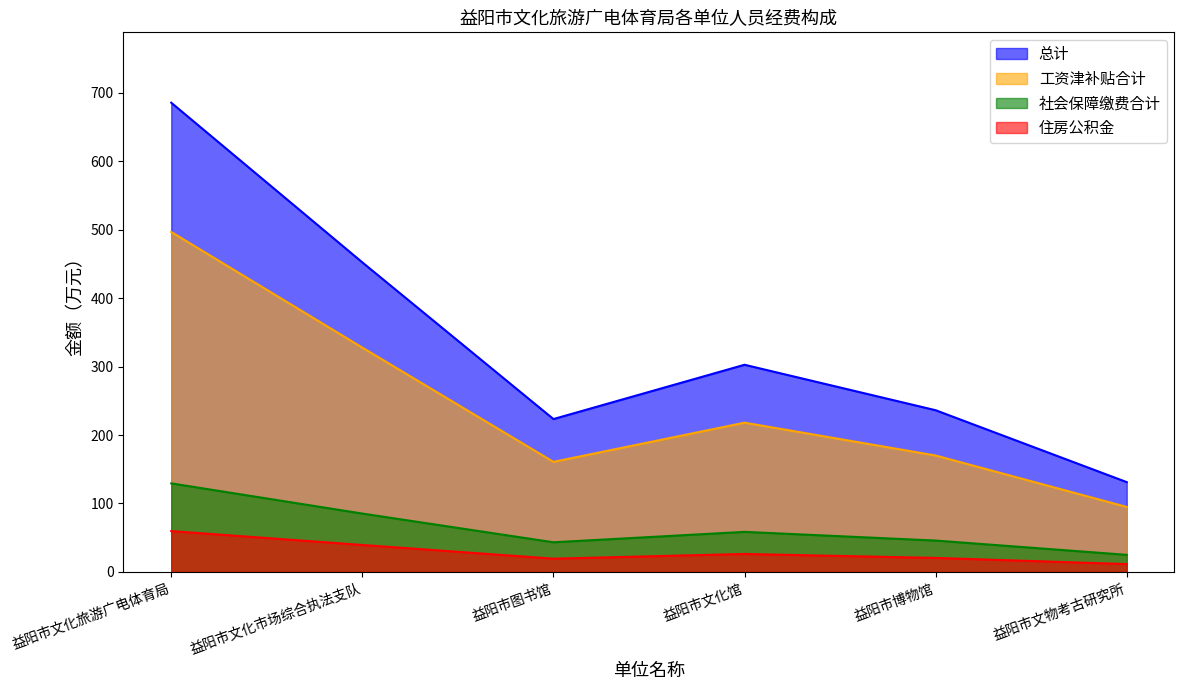

Where is the first local maximum for 住房公积金?

益阳市文化馆